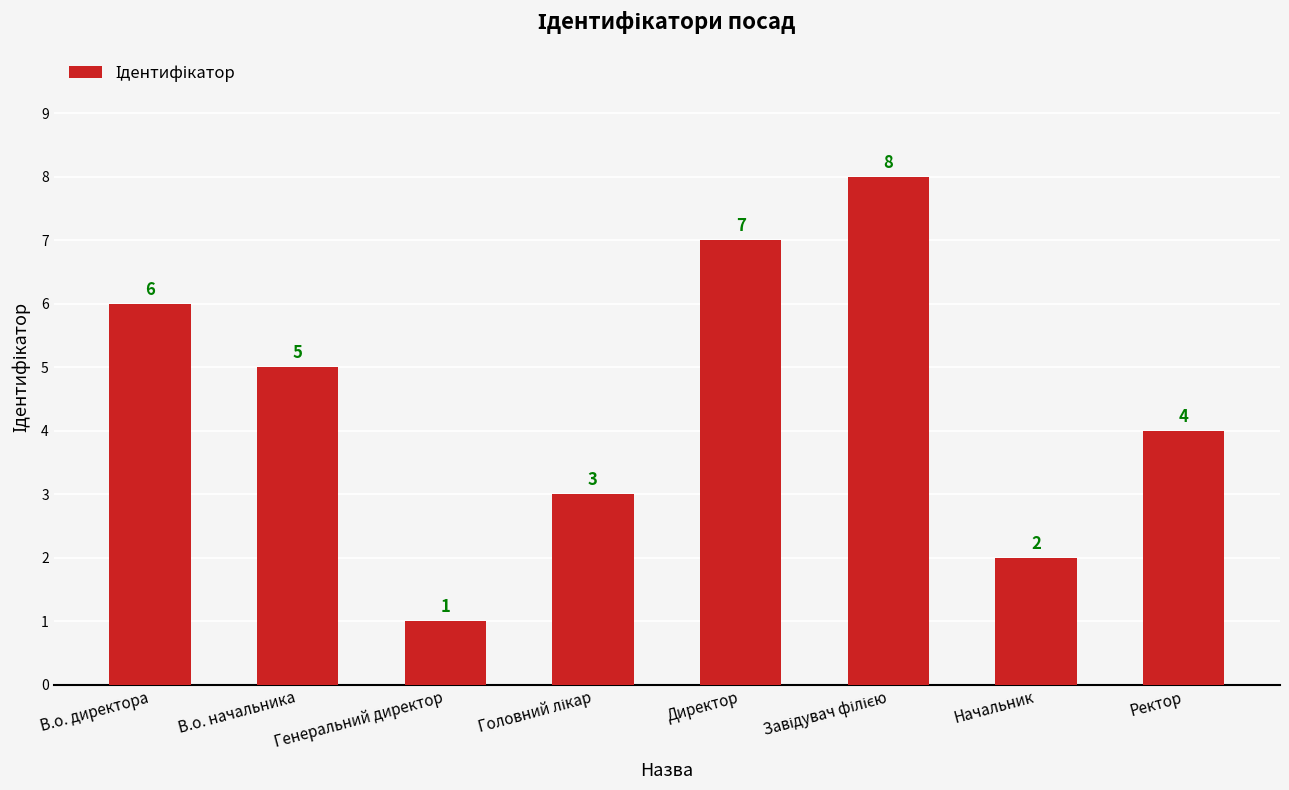

Which label corresponds to the smallest value in the chart?

Генеральний директор